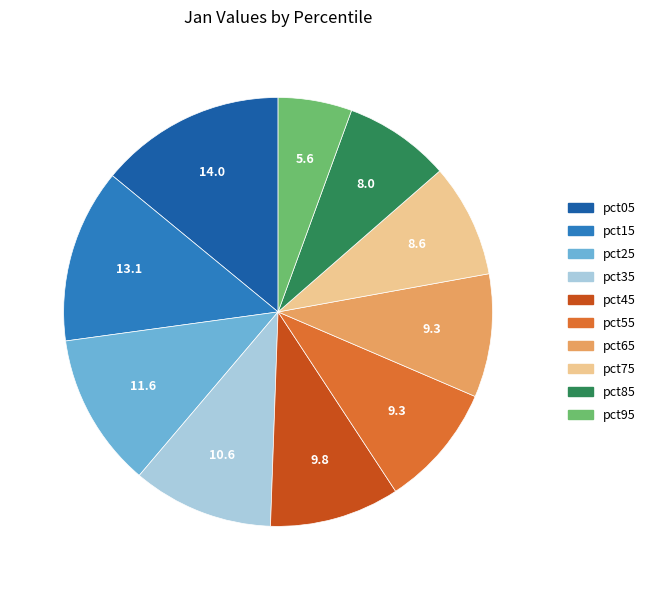

Which category has the smallest portion of the pie?

pct95